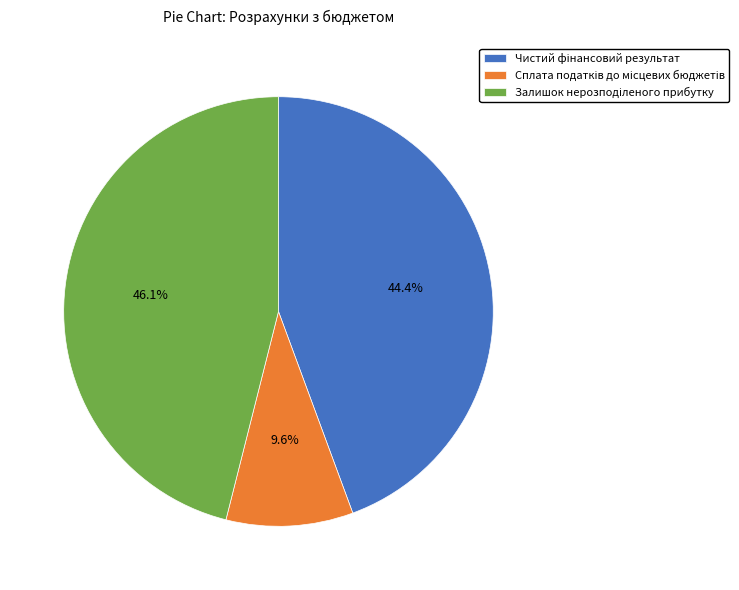

Does any single category account for the majority?

No